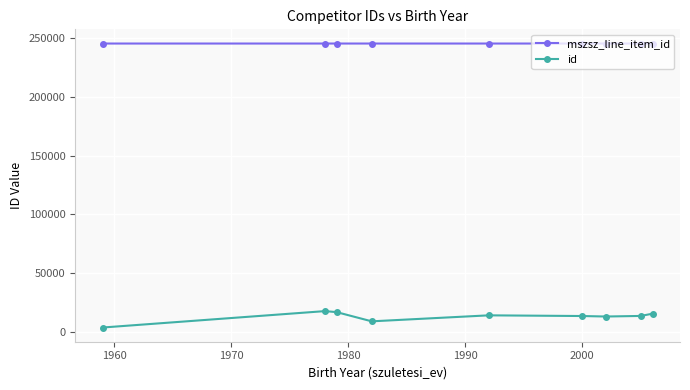

What is the value of the id point at the 9th from the left?

15687